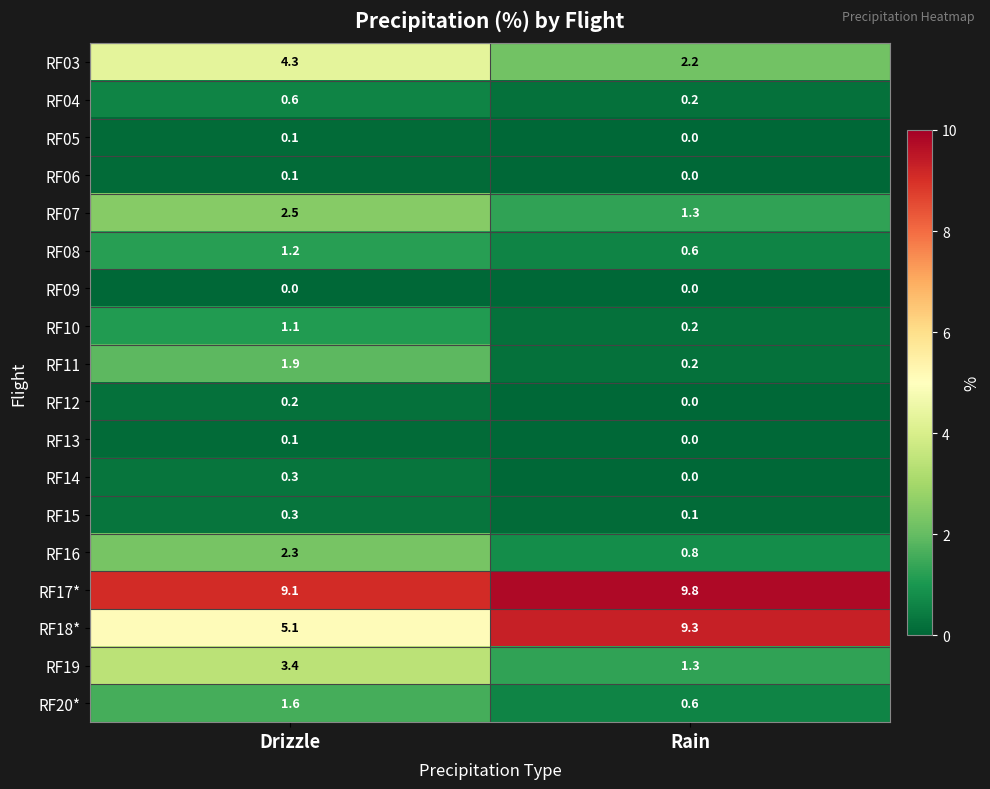

Which category has the highest value in the RF17* series?

Rain